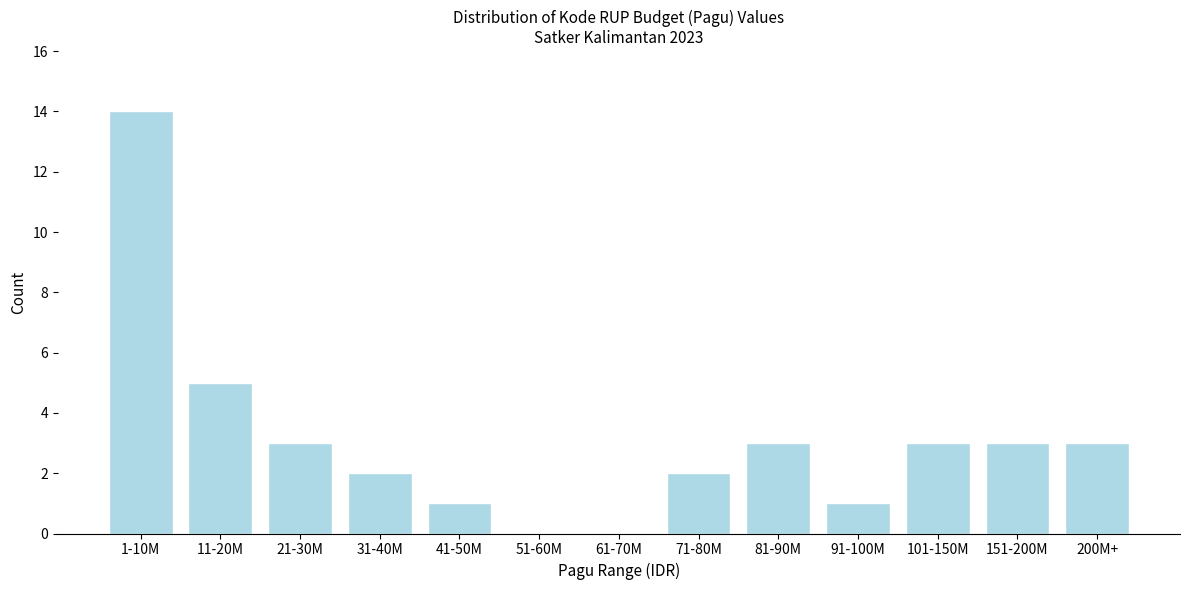

Reading left to right, list all the values displayed in this chart.

1-10M=14	11-20M=5	21-30M=3	31-40M=2	41-50M=1	51-60M=0	61-70M=0	71-80M=2	81-90M=3	91-100M=1	101-150M=3	151-200M=3	200M+=3